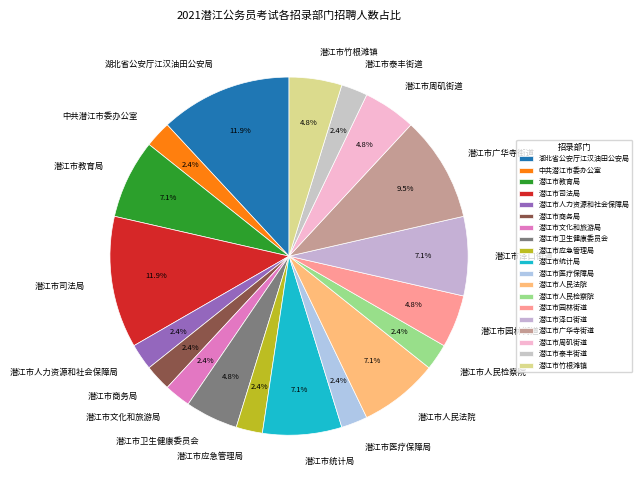

Do 潜江市泰丰街道 and 潜江市文化和旅游局 together represent more than half of the pie?

No